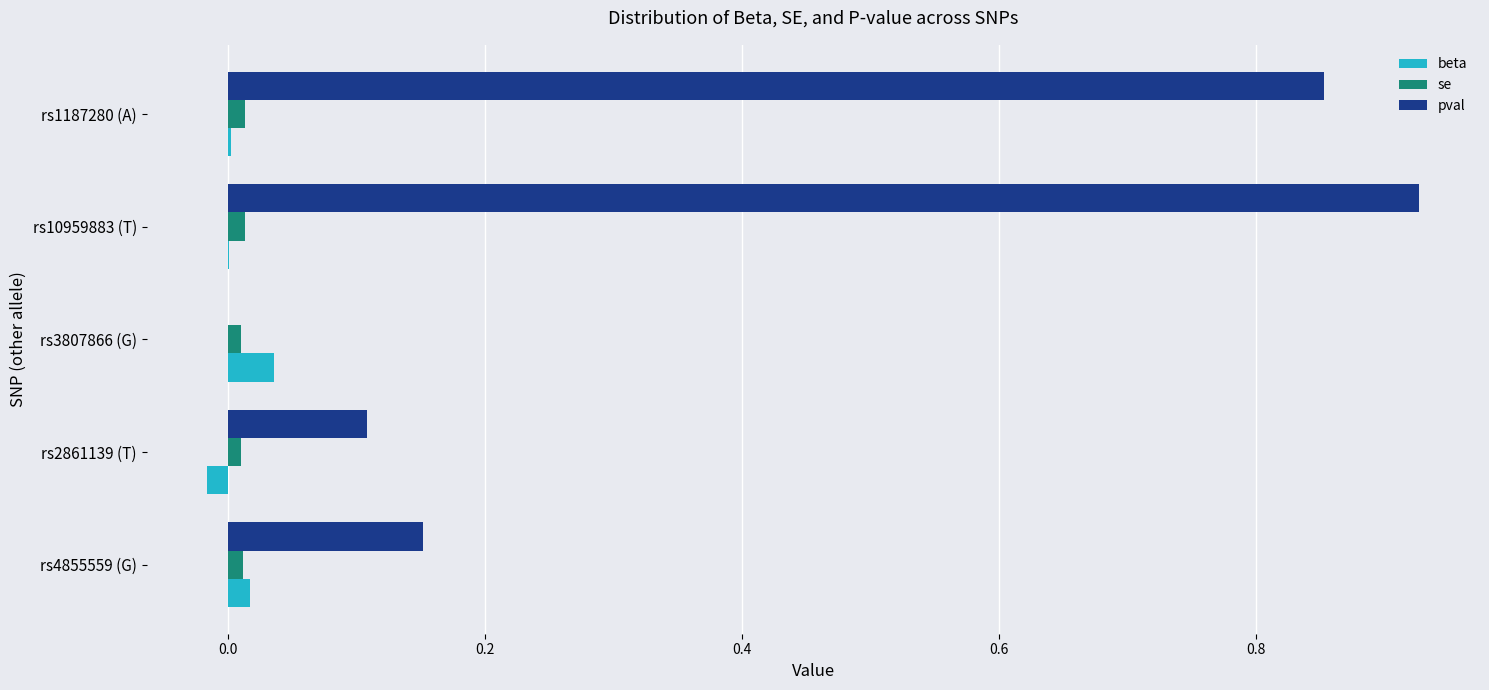

What is the sum of all pval values?

2.0